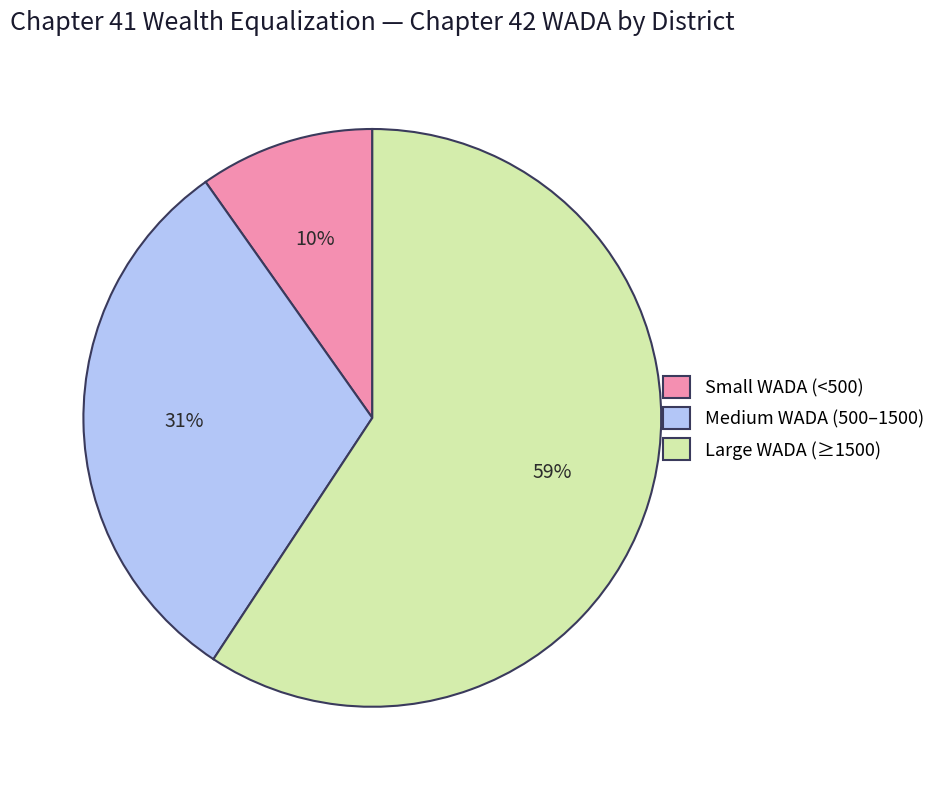

Approximately how many times larger is the value at Medium WADA (500–1500) compared to Large WADA (≥1500)?

0.5